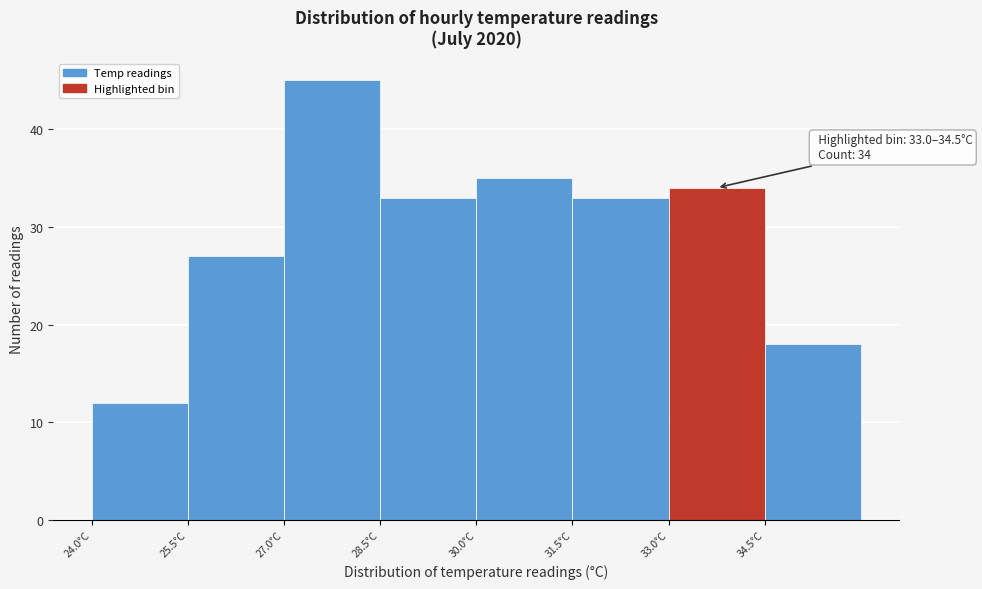

Over which range of the x-axis is the bar tallest?

27.0 to 28.5